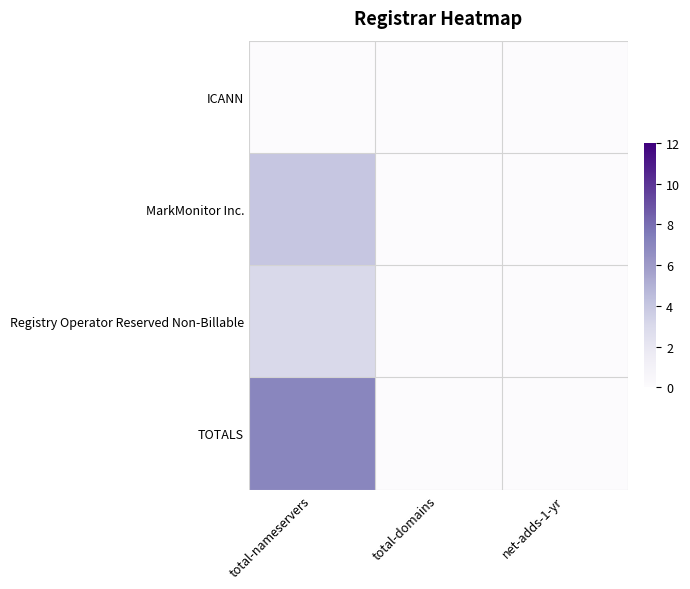

Which series has the widest spread of values?

TOTALS